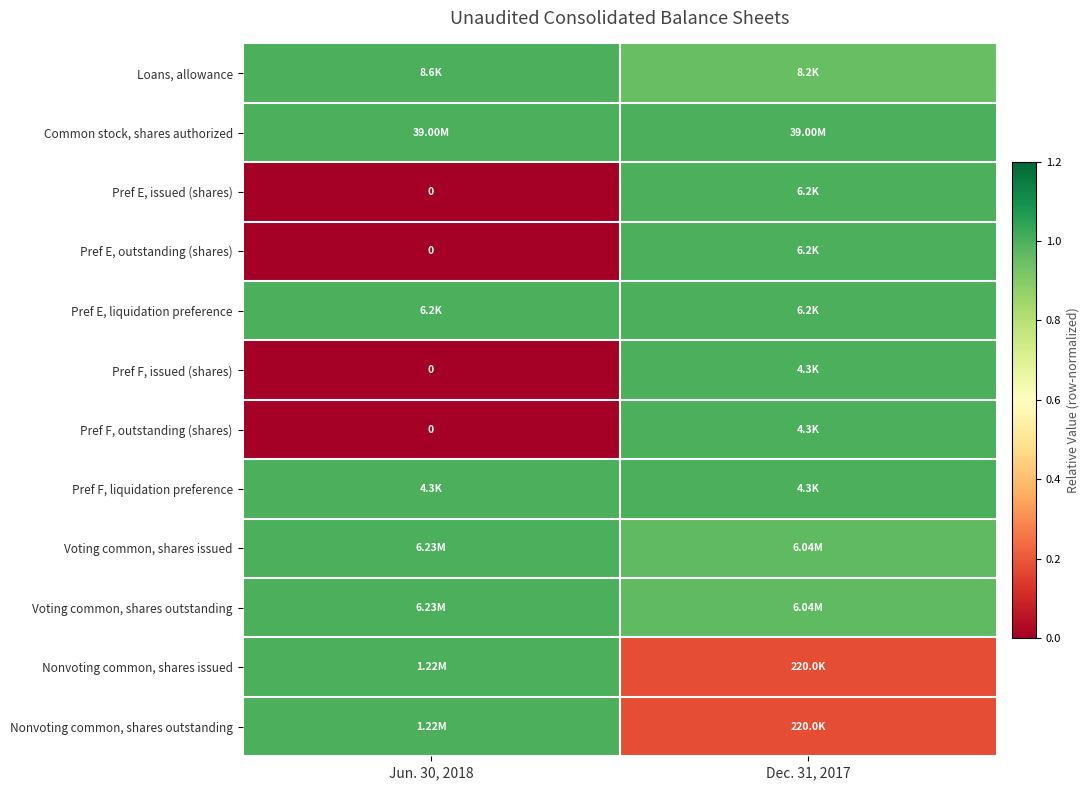

The Pref F, liquidation preference series shows 0.5 at Dec. 31, 2017. True or false?

False